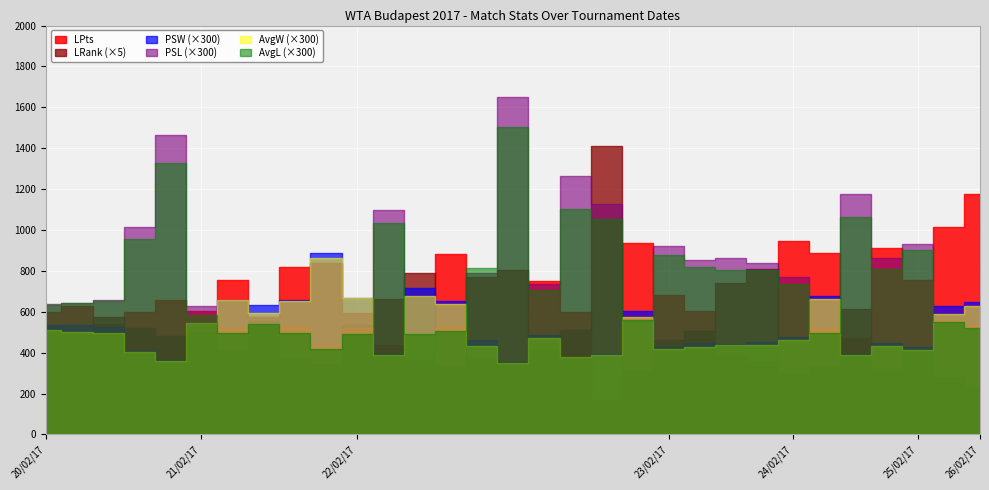

At which category does the chart reach its minimum across all series?

22/02/17